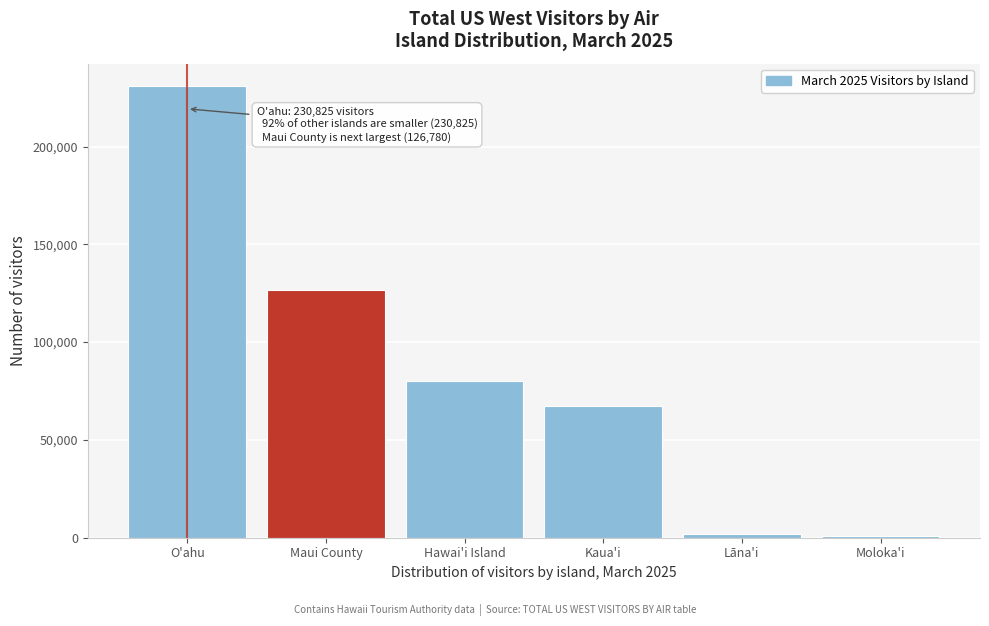

What is the sum of the values at O'ahu and Hawai'i Island?

310937.0